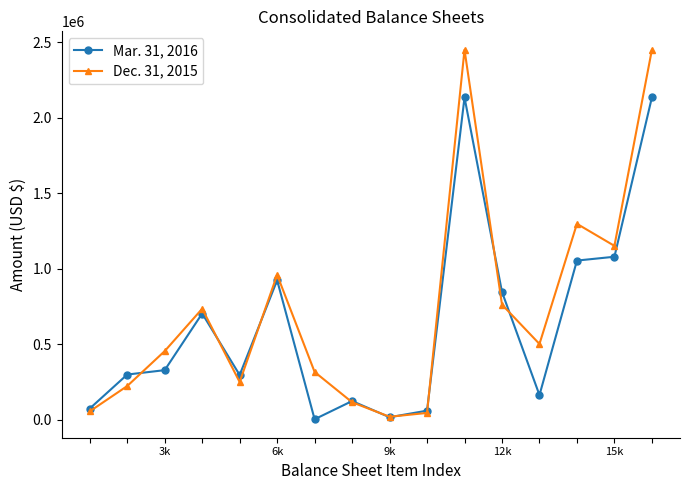

What is the greatest value displayed?

2450773